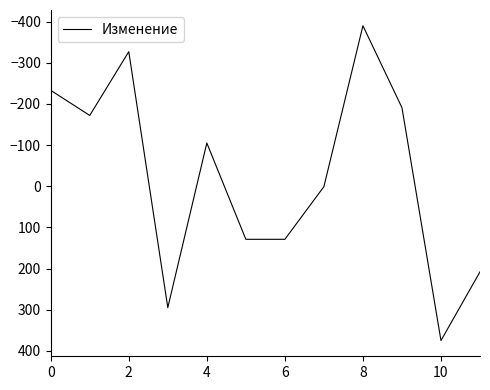

How many distinct data groups are displayed?

1